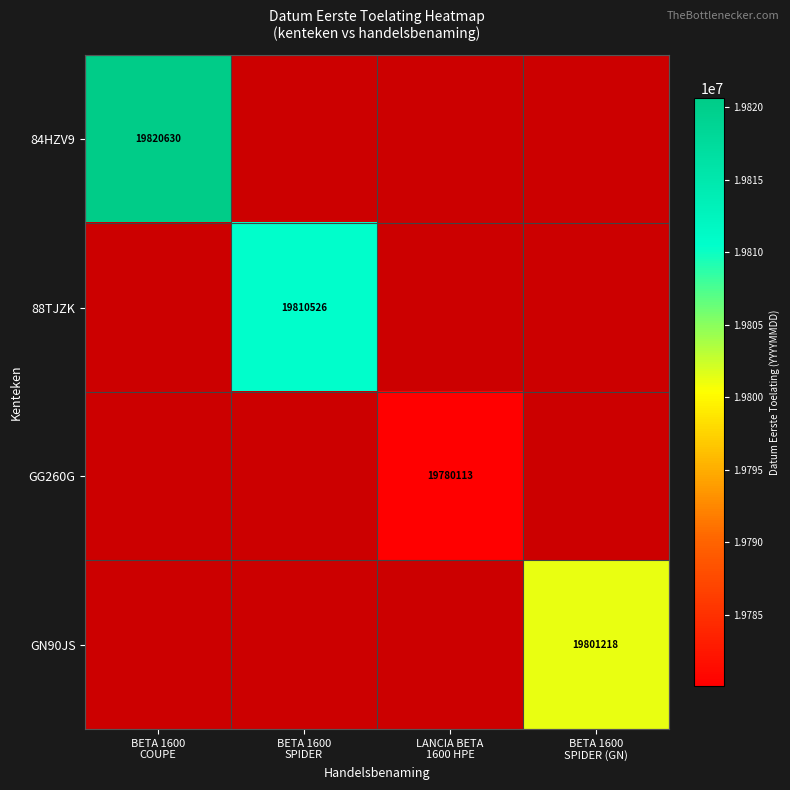

What is the minimum value shown in the chart?

19780113.0